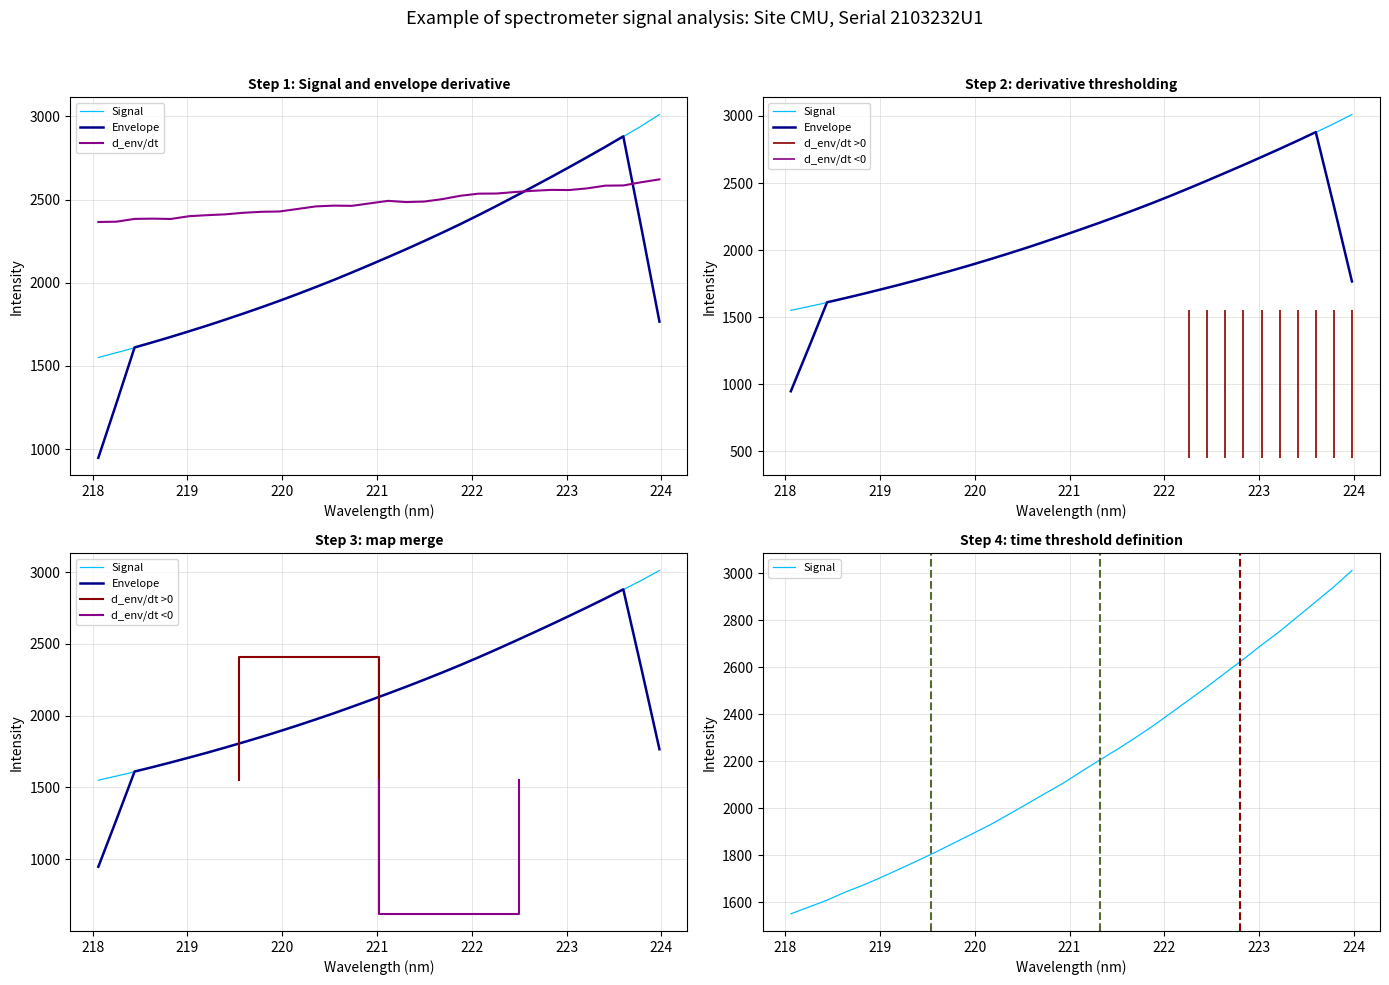

True or false: the data shows 1161.8 at 223.408.

False